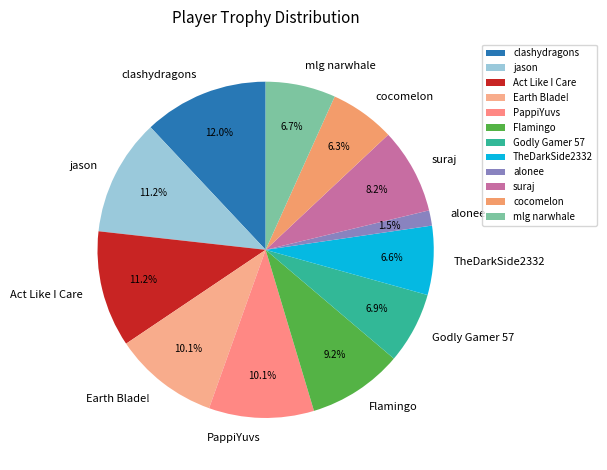

How many segments does this pie chart have?

12